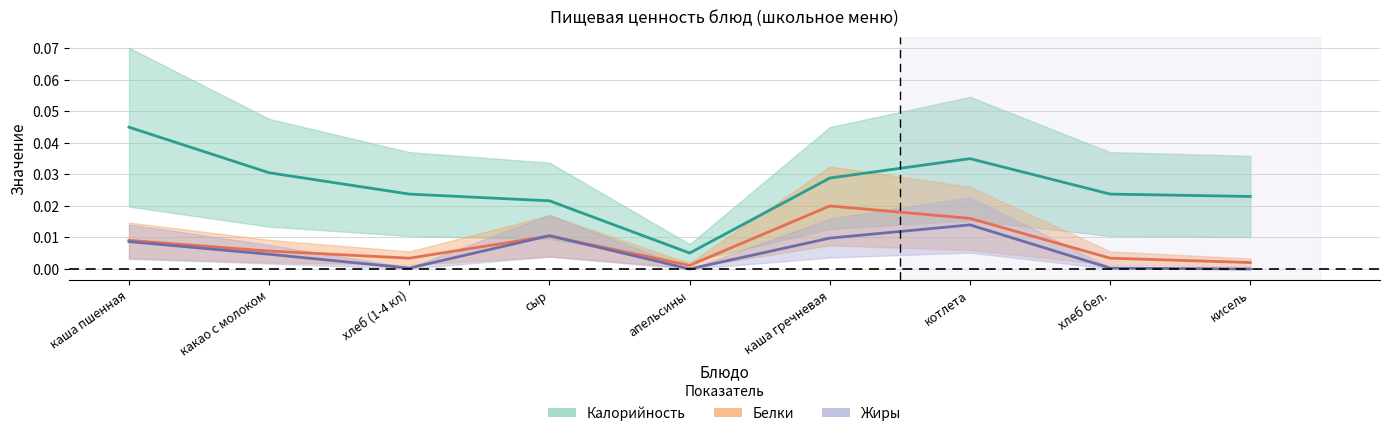

What position from the left is какао с молоком?

2